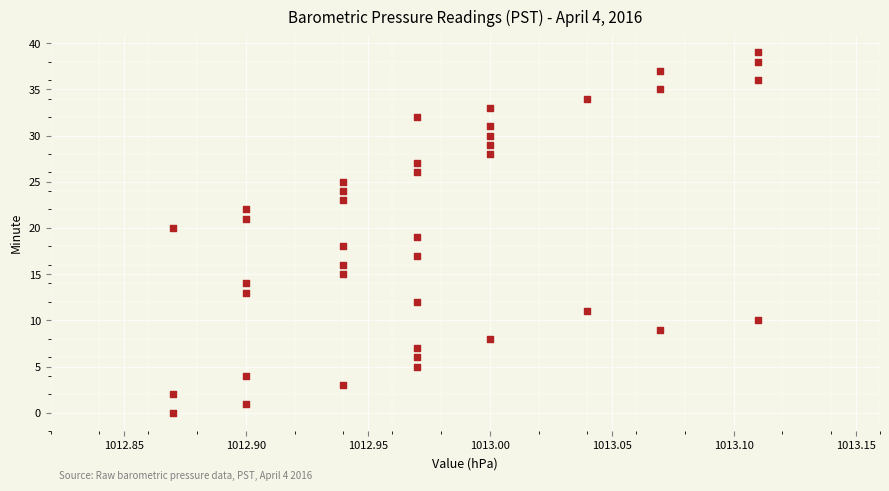

What is the range of Y values (max minus min)?

39